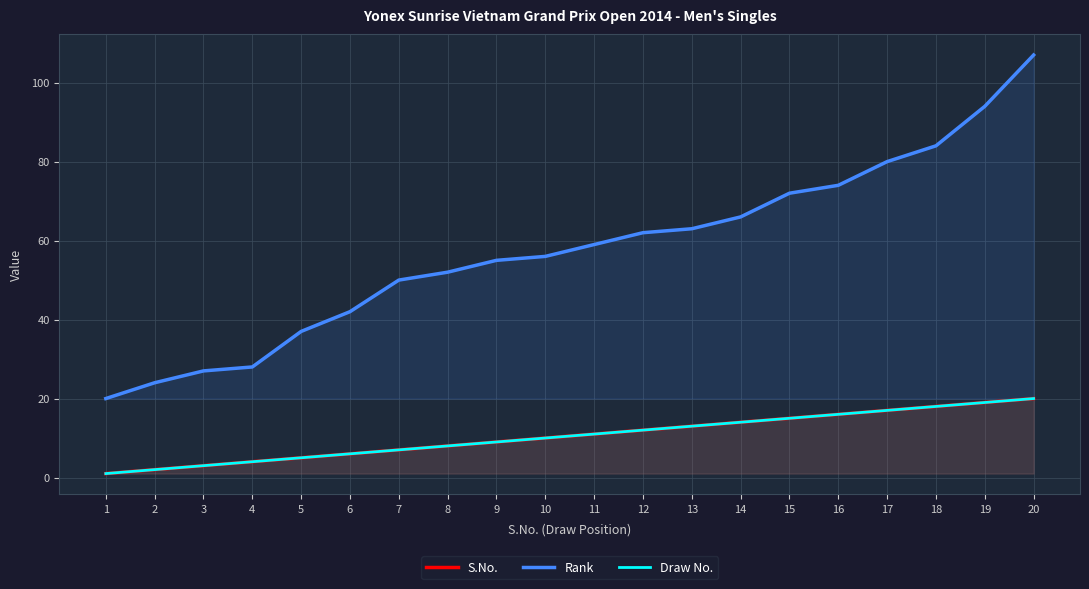

How many series are shown in this chart?

3